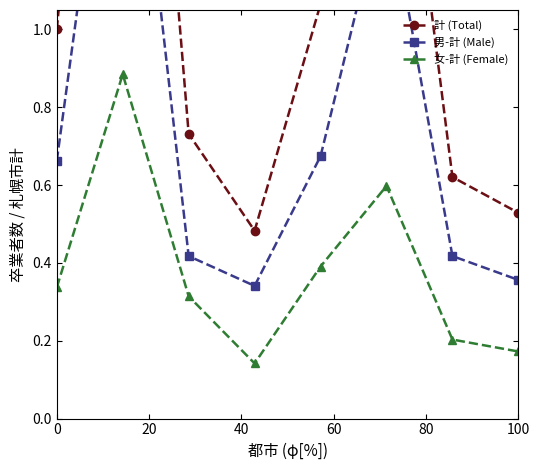

What is the difference between the maximum and minimum values in the 男-計 (Male) series?

1.6